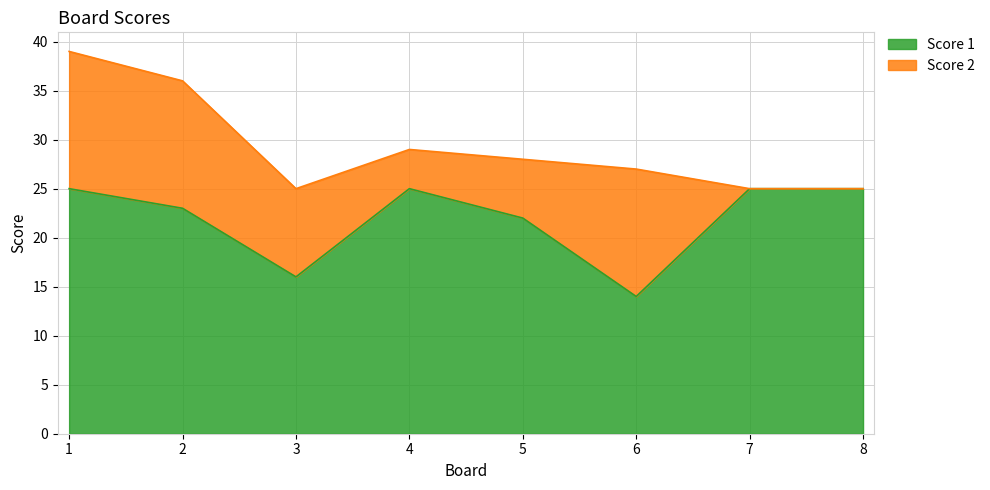

Approximately how many times larger is the value at 3 compared to 8?

0.6